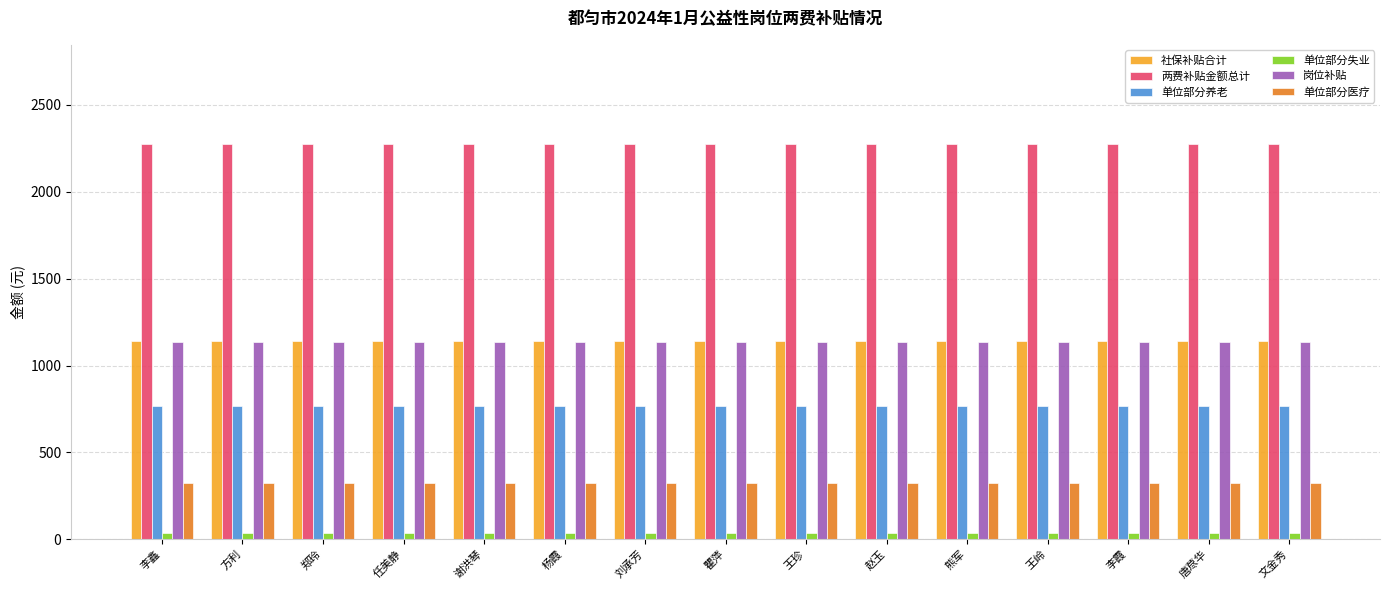

What is the sum of all 单位部分失业 values?

504.0